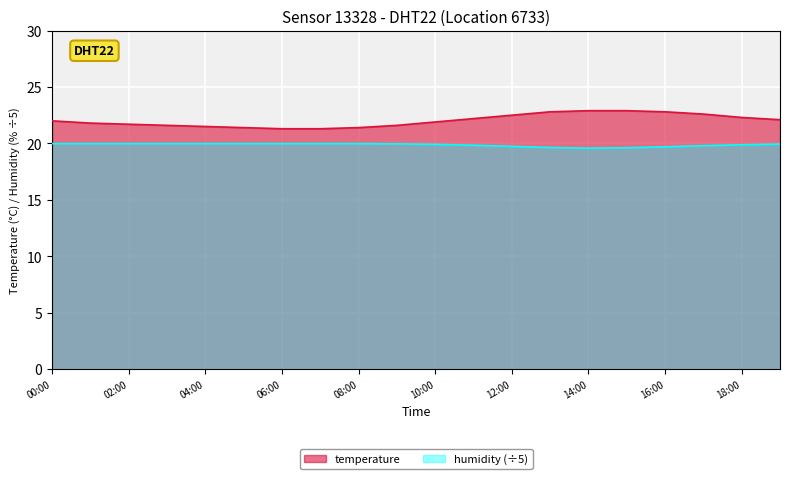

What is the total value across all series at 04:00?

41.5